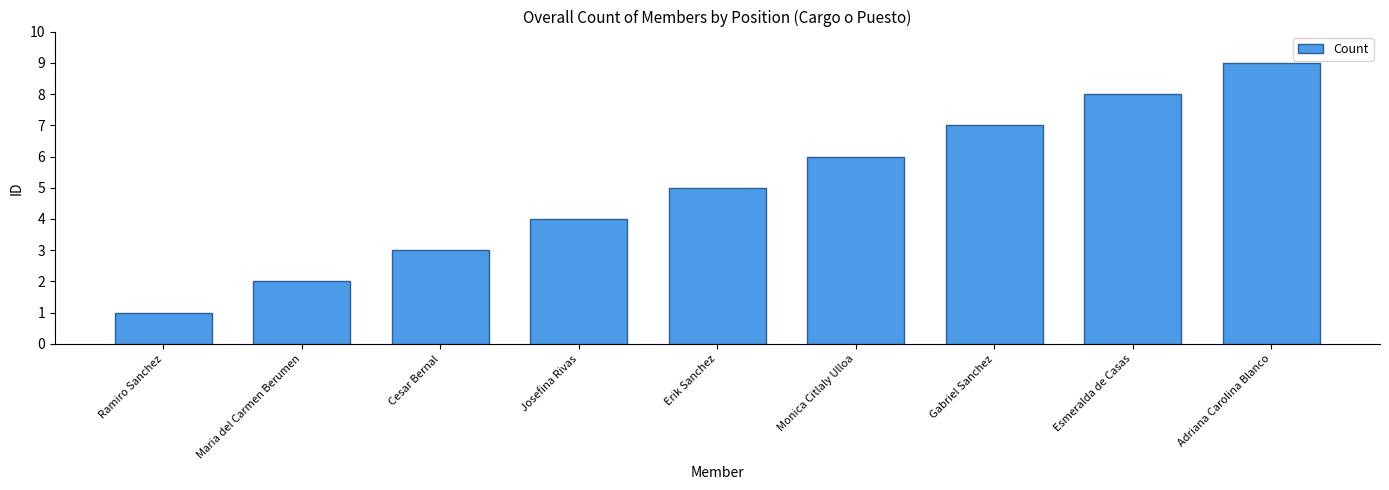

Rank the categories by value from lowest to highest.

Ramiro Sanchez, Maria del Carmen Berumen, Cesar Bernal, Josefina Rivas, Erik Sanchez, Monica Citlaly Ulloa, Gabriel Sanchez, Esmeralda de Casas, Adriana Carolina Blanco